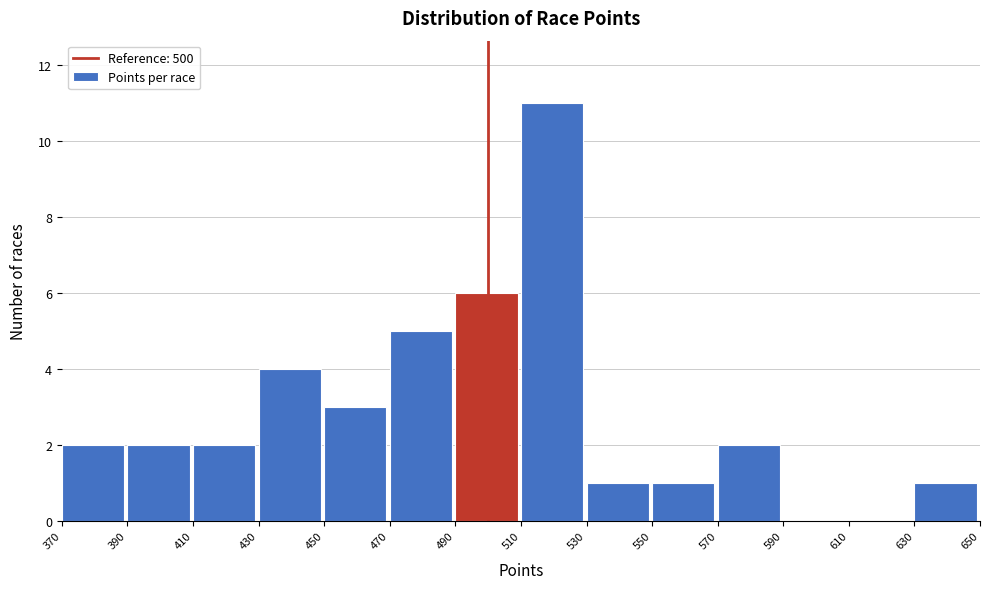

What is the height of the bar covering 430 to 450 on the x-axis? The values are not printed on the chart, so give them approximately, as read against the axis.

4